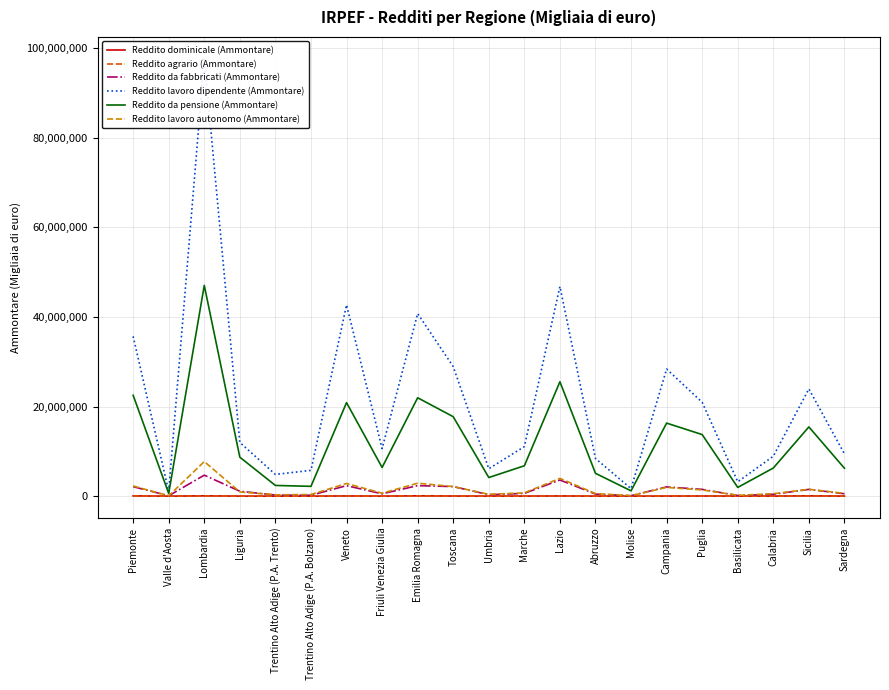

What is the average value of the Reddito agrario (Ammontare) series?

23752